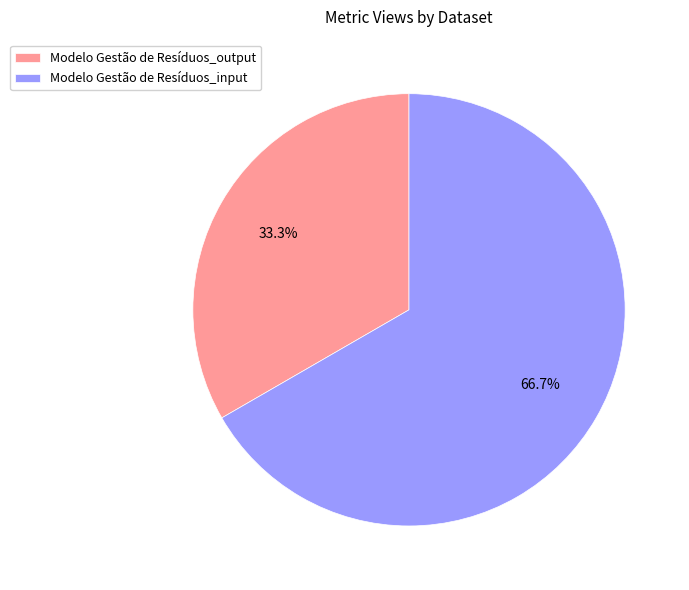

Which slice represents more than half of the pie?

Modelo Gestão de Resíduos_input